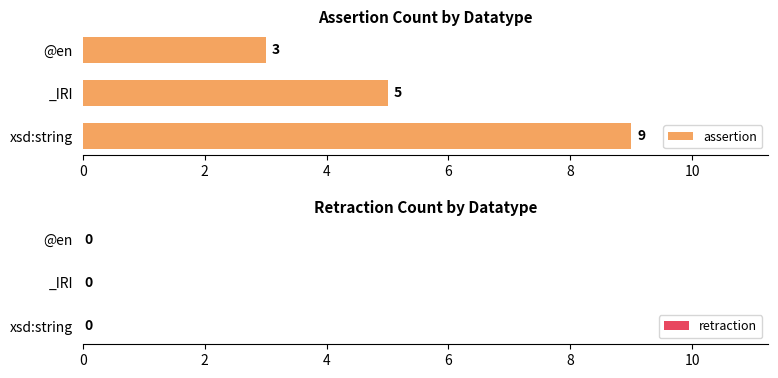

Which has a higher value, _IRI or @en?

_IRI